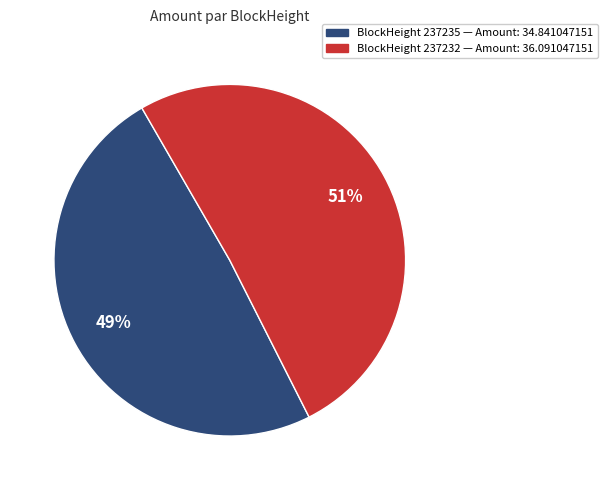

Does any single category account for the majority?

Yes